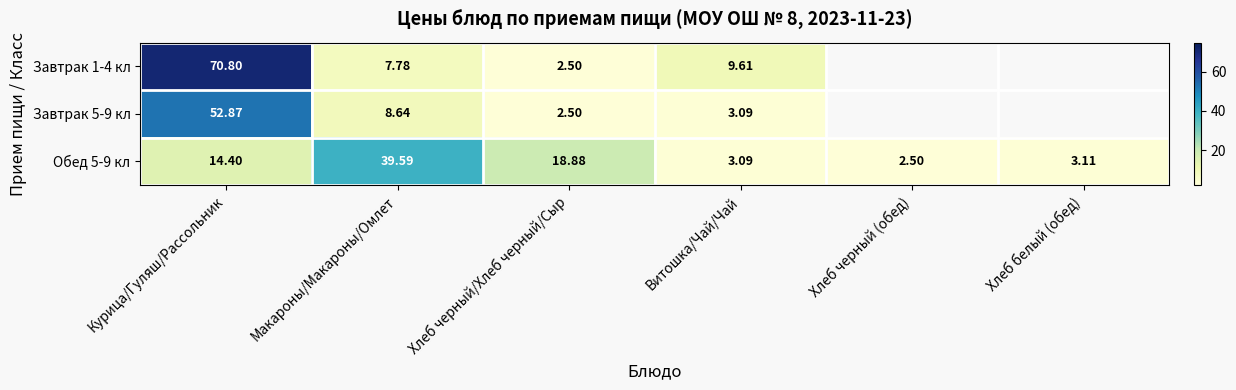

How many values in the Обед 5-9 кл series exceed 14?

3